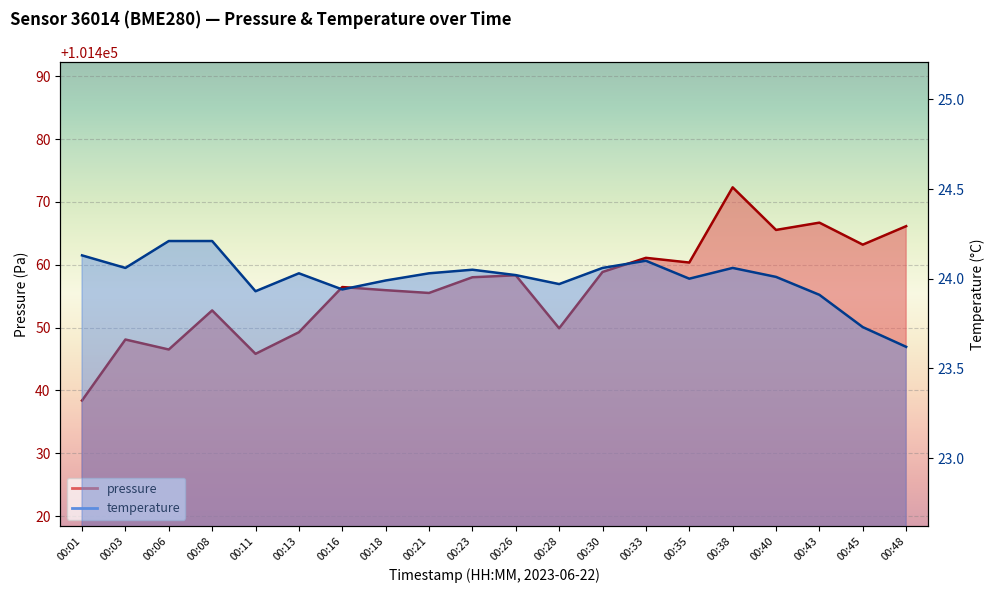

At which category does pressure reach its first local peak?

00:03